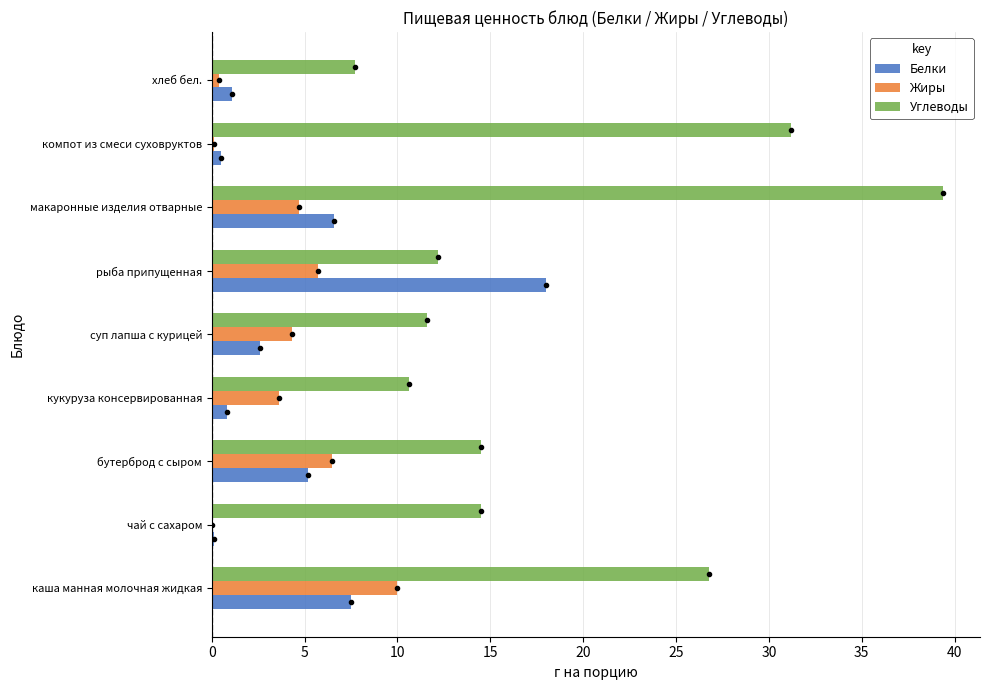

What is the greatest value displayed?

39.4